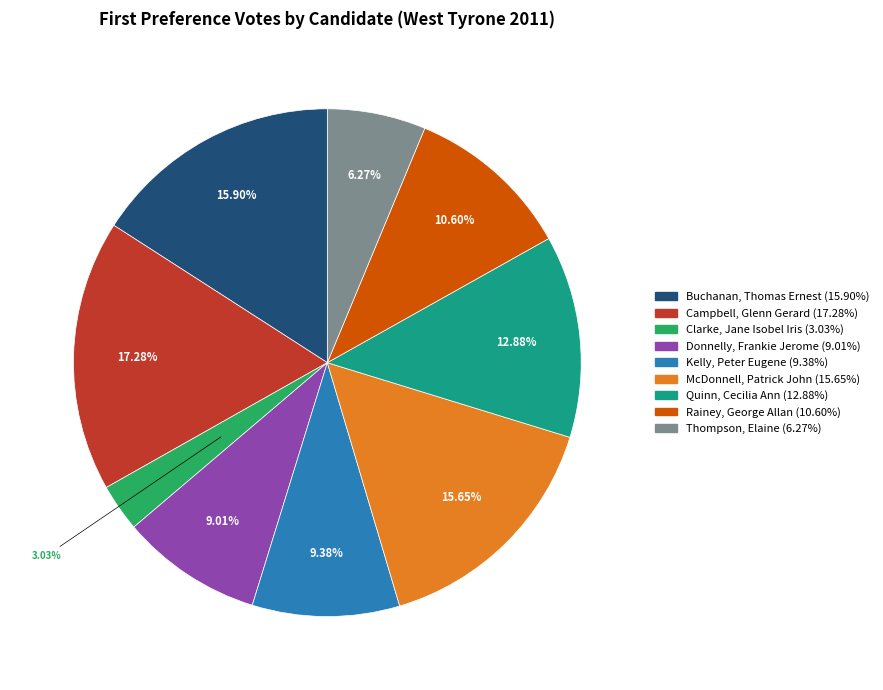

Does Campbell, Glenn Gerard account for over 50% of the chart?

No